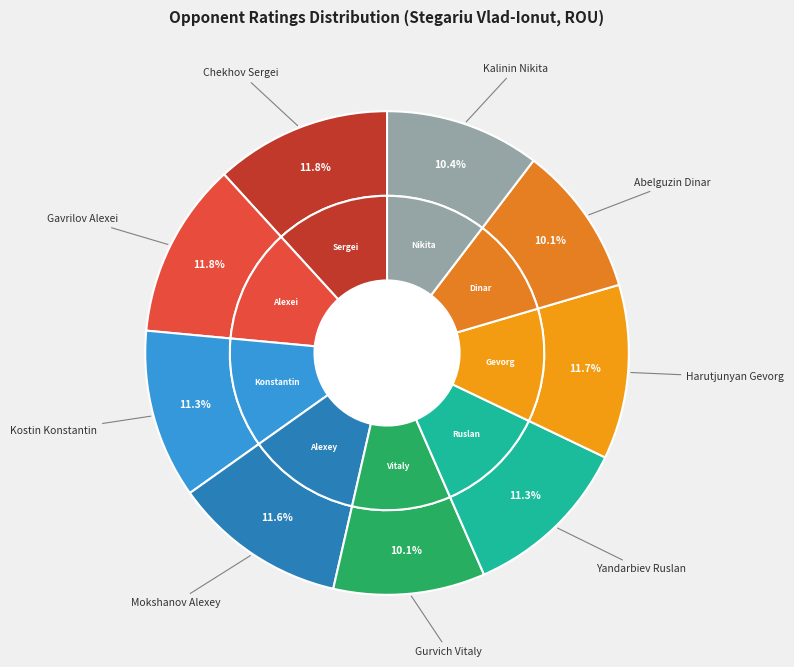

Which slice is the largest?

Chekhov Sergei